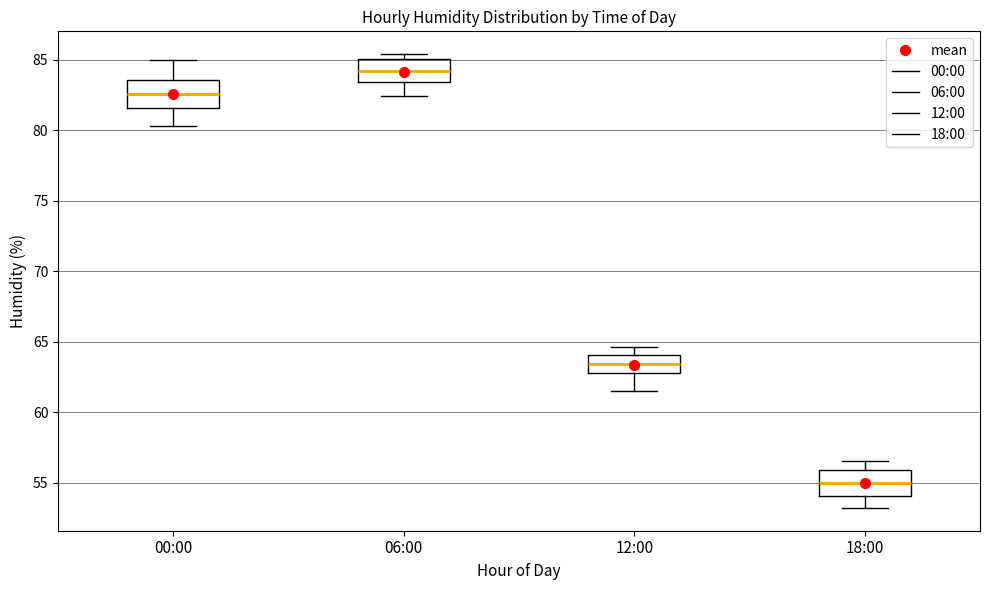

Which box has the lowest median line?

18:00